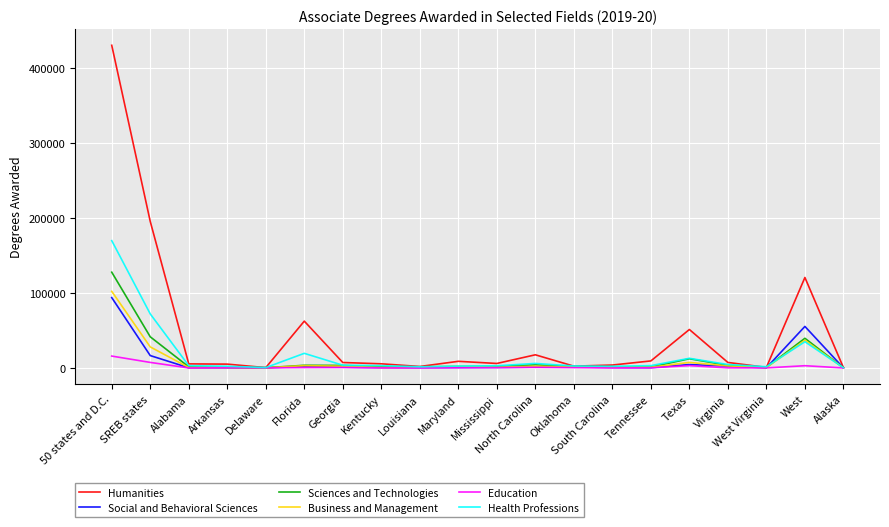

What are all the series names shown in the legend?

Humanities, Social and Behavioral Sciences, Sciences and Technologies, Business and Management, Education, Health Professions